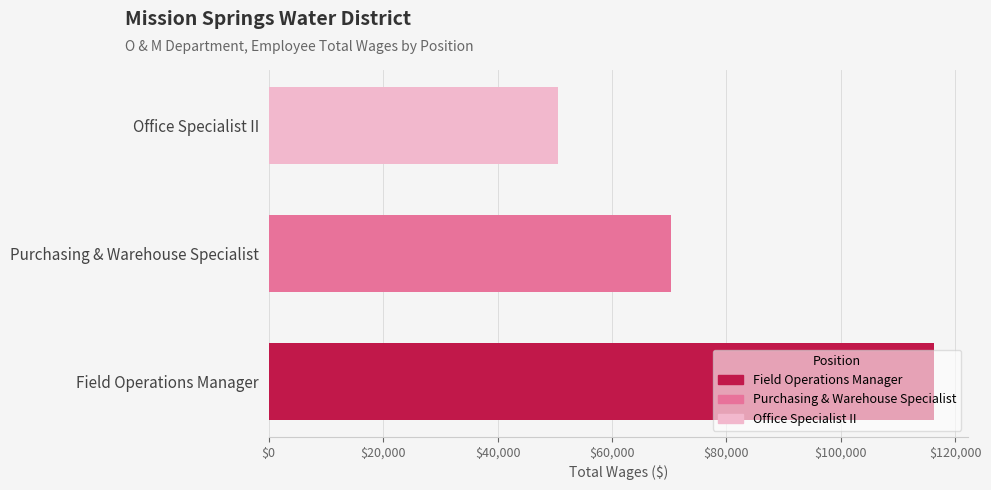

How many bars are there in total?

3